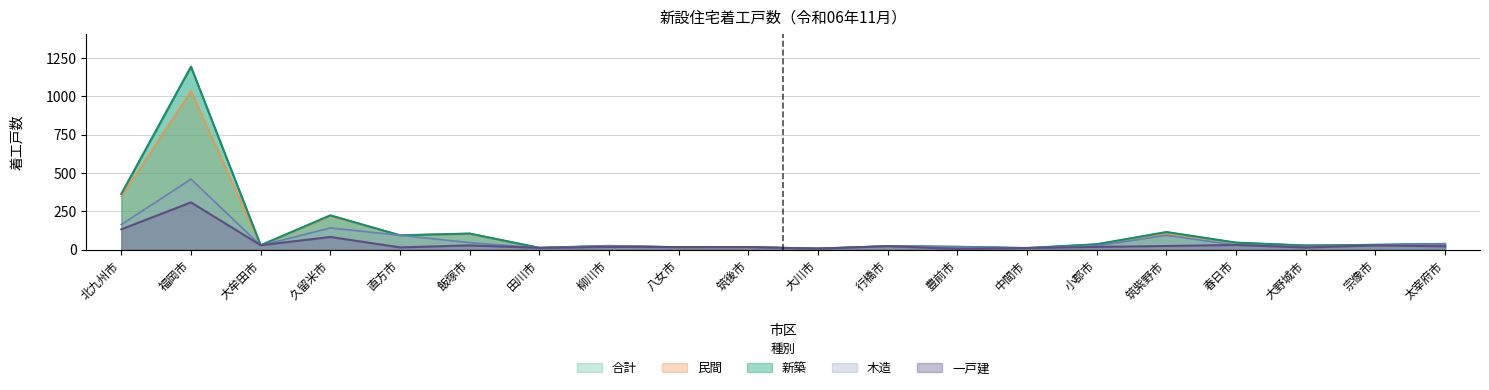

List the series in order of their peak value, lowest first.

一戸建, 木造, 民間, 合計, 新築